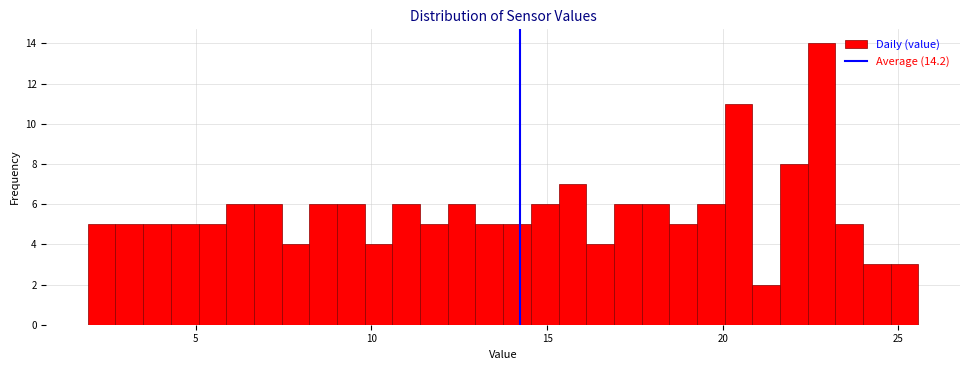

Read against the x-axis, roughly where is the centre of the tallest bar?

23.0